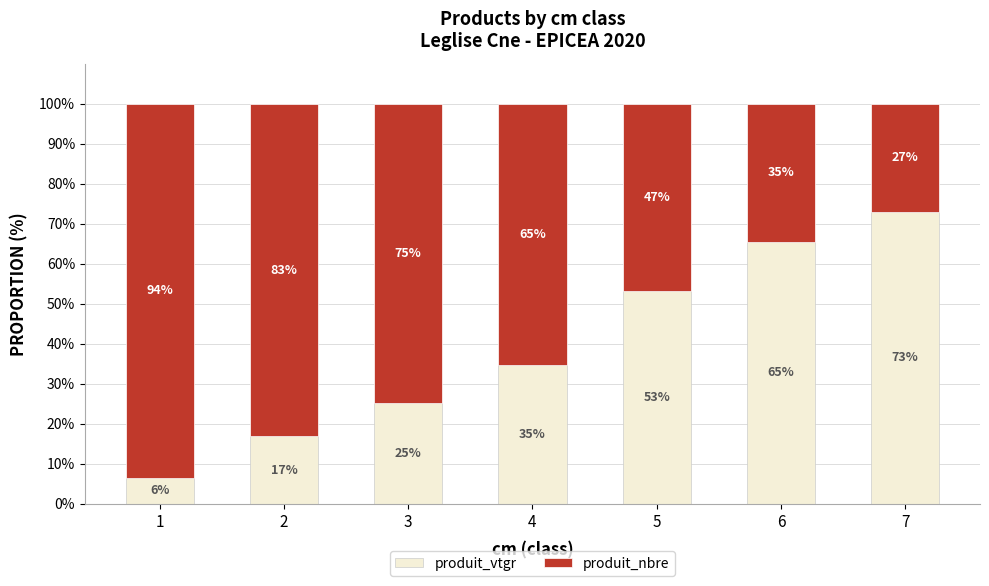

True or false: produit_vtgr has a value of 23.3 at 2.

False